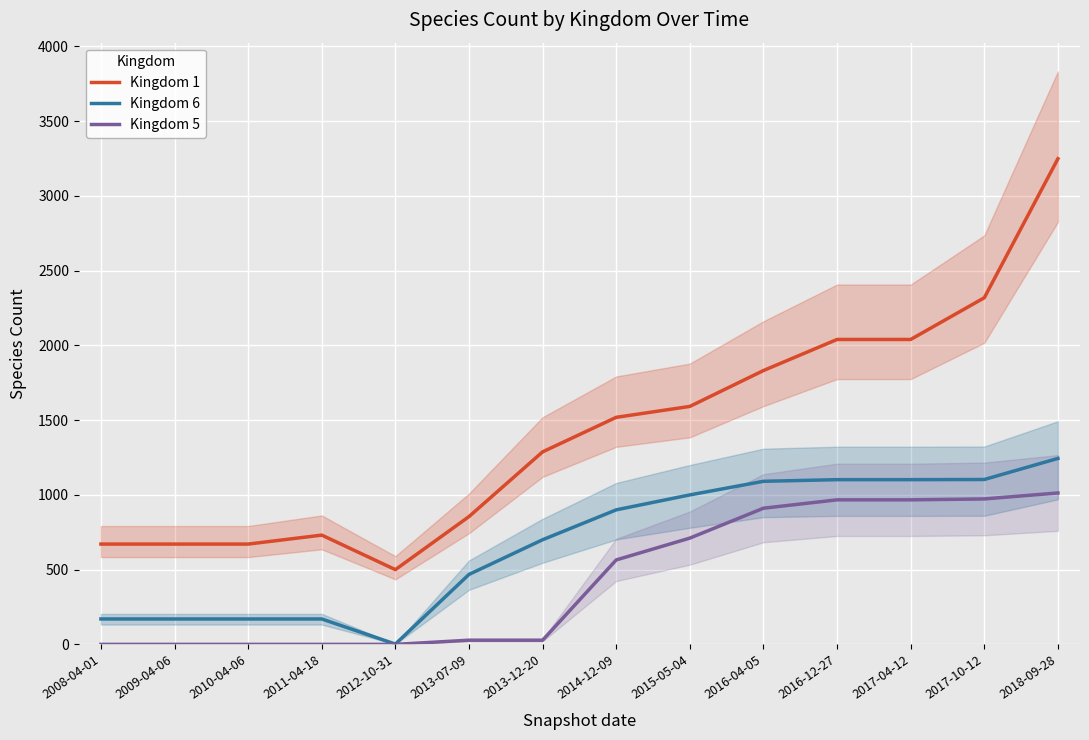

Is the value of Kingdom 5 at 2012-10-31 greater than the value of Kingdom 6 at 2012-10-31?

No